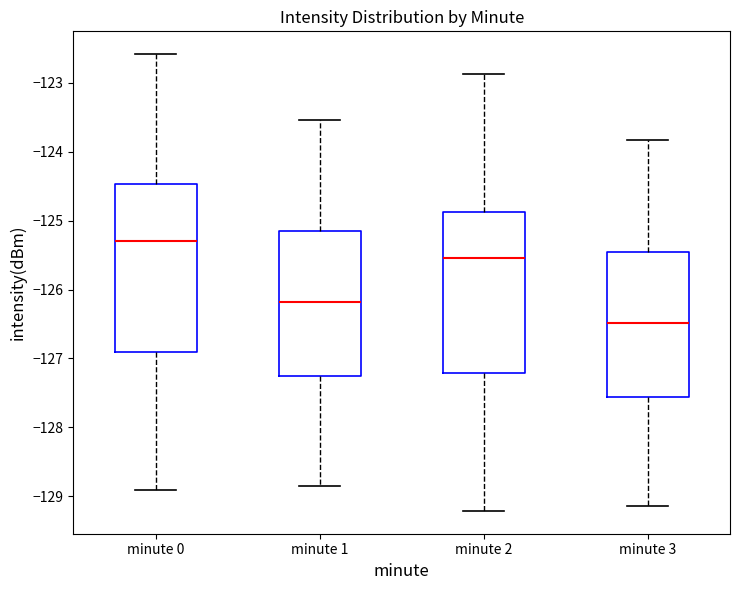

Which box is the tallest, from its lower edge to its upper edge?

minute 0